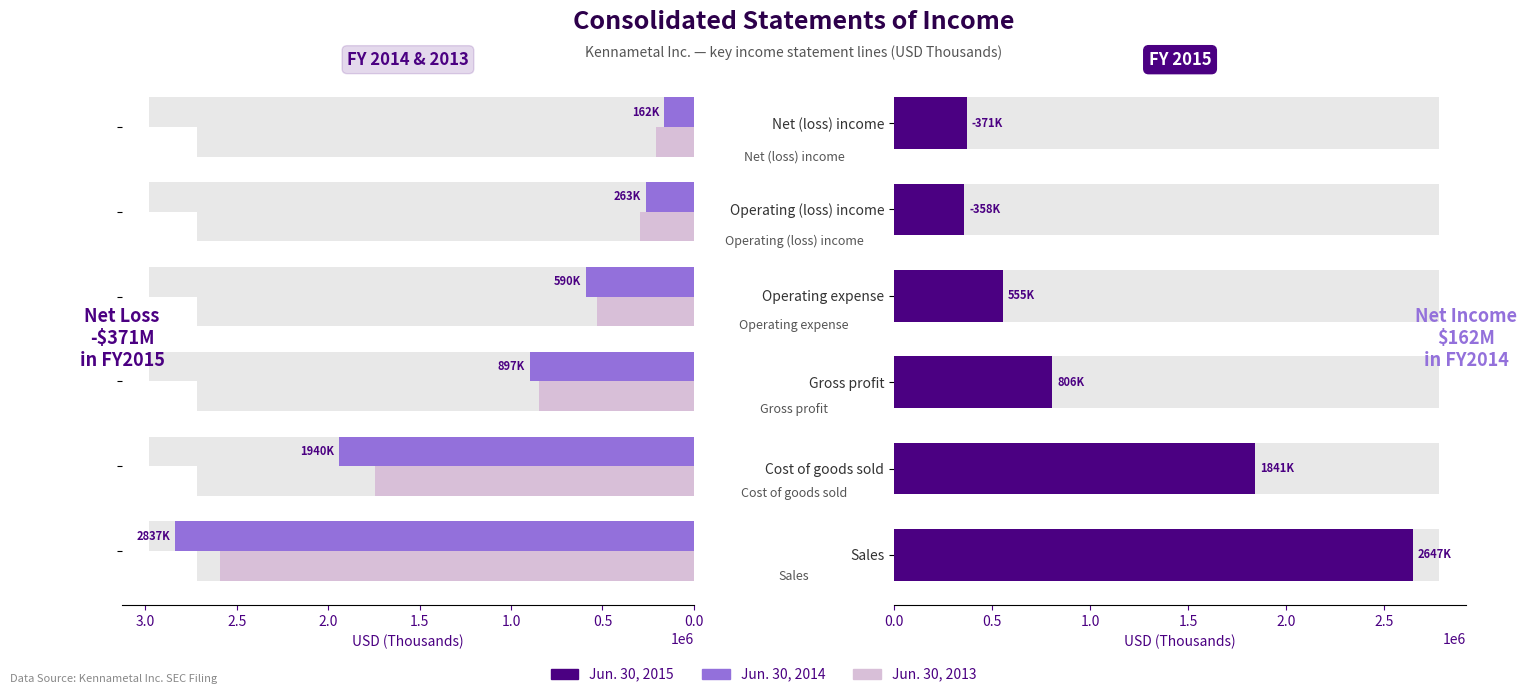

Does the chart contain stacked bars?

No